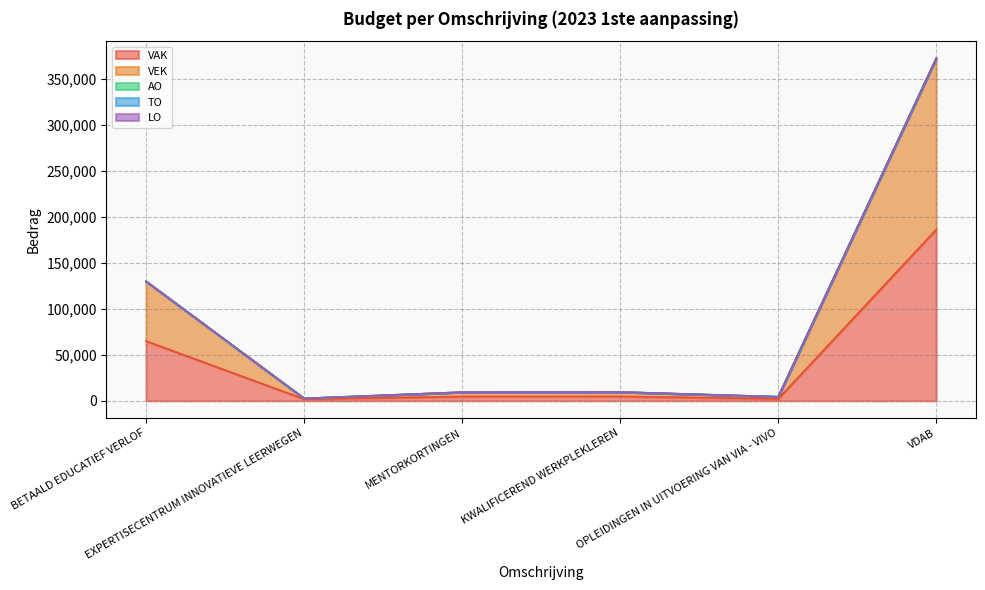

What is the label of the 2nd point from the right?

OPLEIDINGEN IN UITVOERING VAN VIA - VIVO